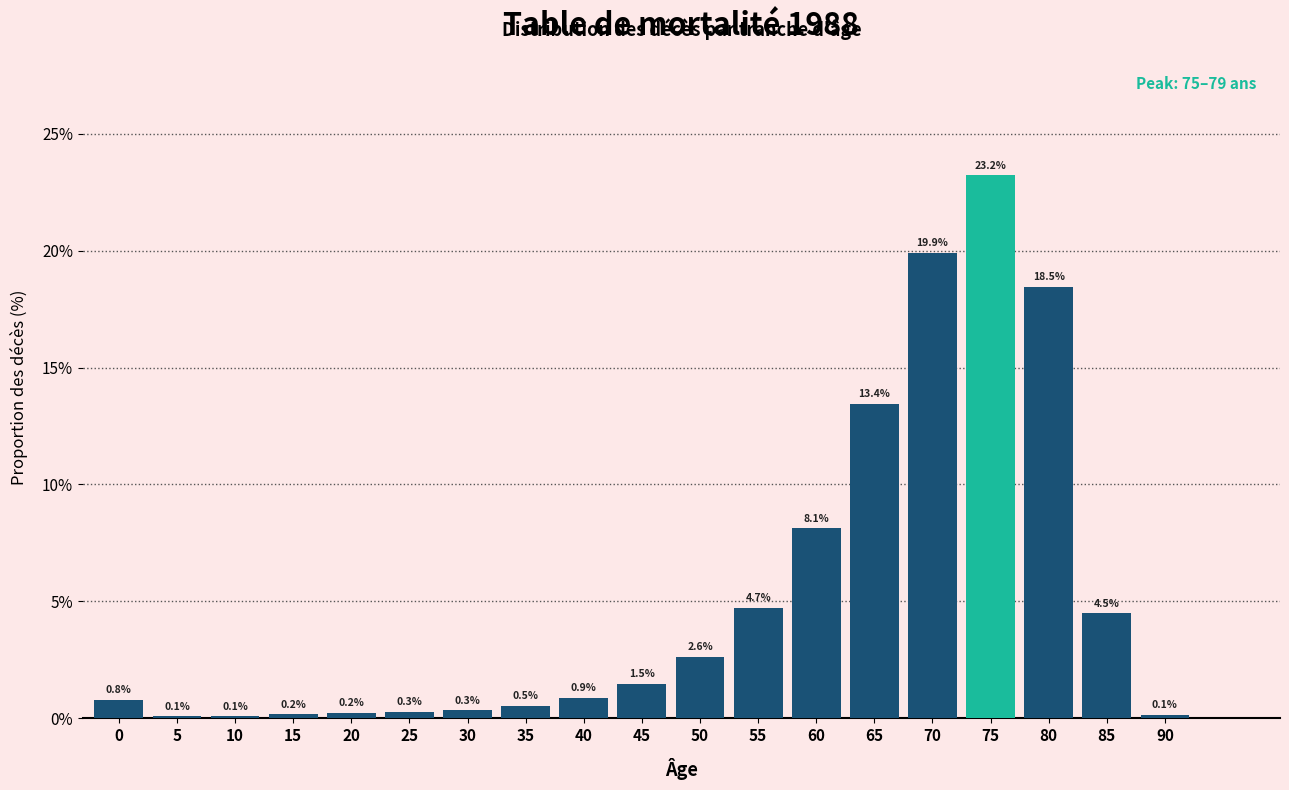

Reading left to right, extract all data points from this chart.

0.8	0.1	0.1	0.2	0.2	0.3	0.3	0.5	0.9	1.5	2.6	4.7	8.1	13.4	19.9	23.2	18.5	4.5	0.1